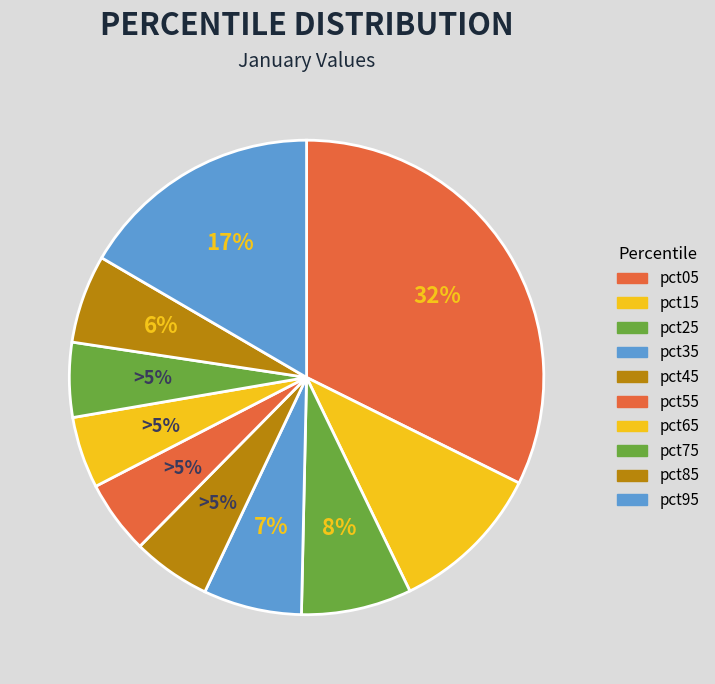

Count the number of slices in the pie.

10